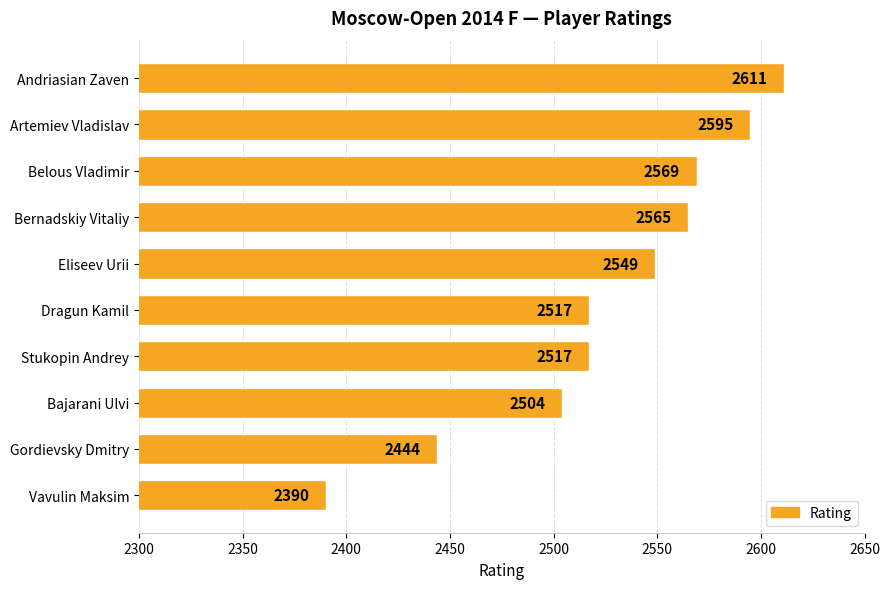

What is the change in value from Belous Vladimir to Dragun Kamil?

-52